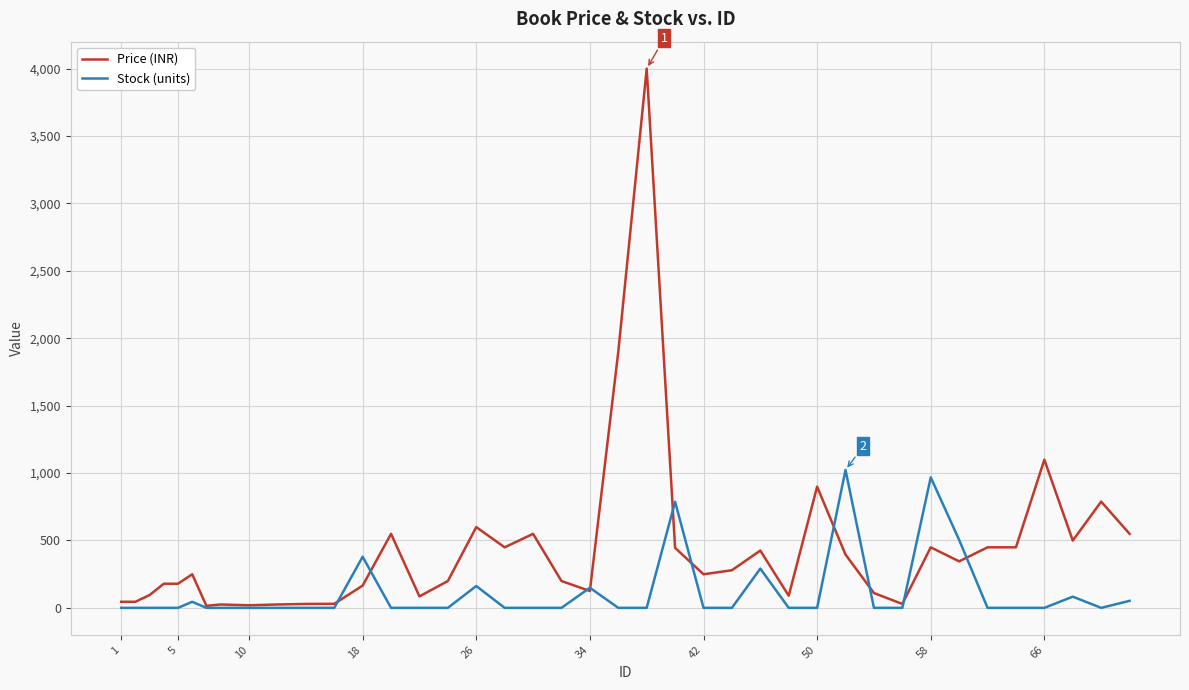

Which series has the largest total across all categories?

Price (INR)